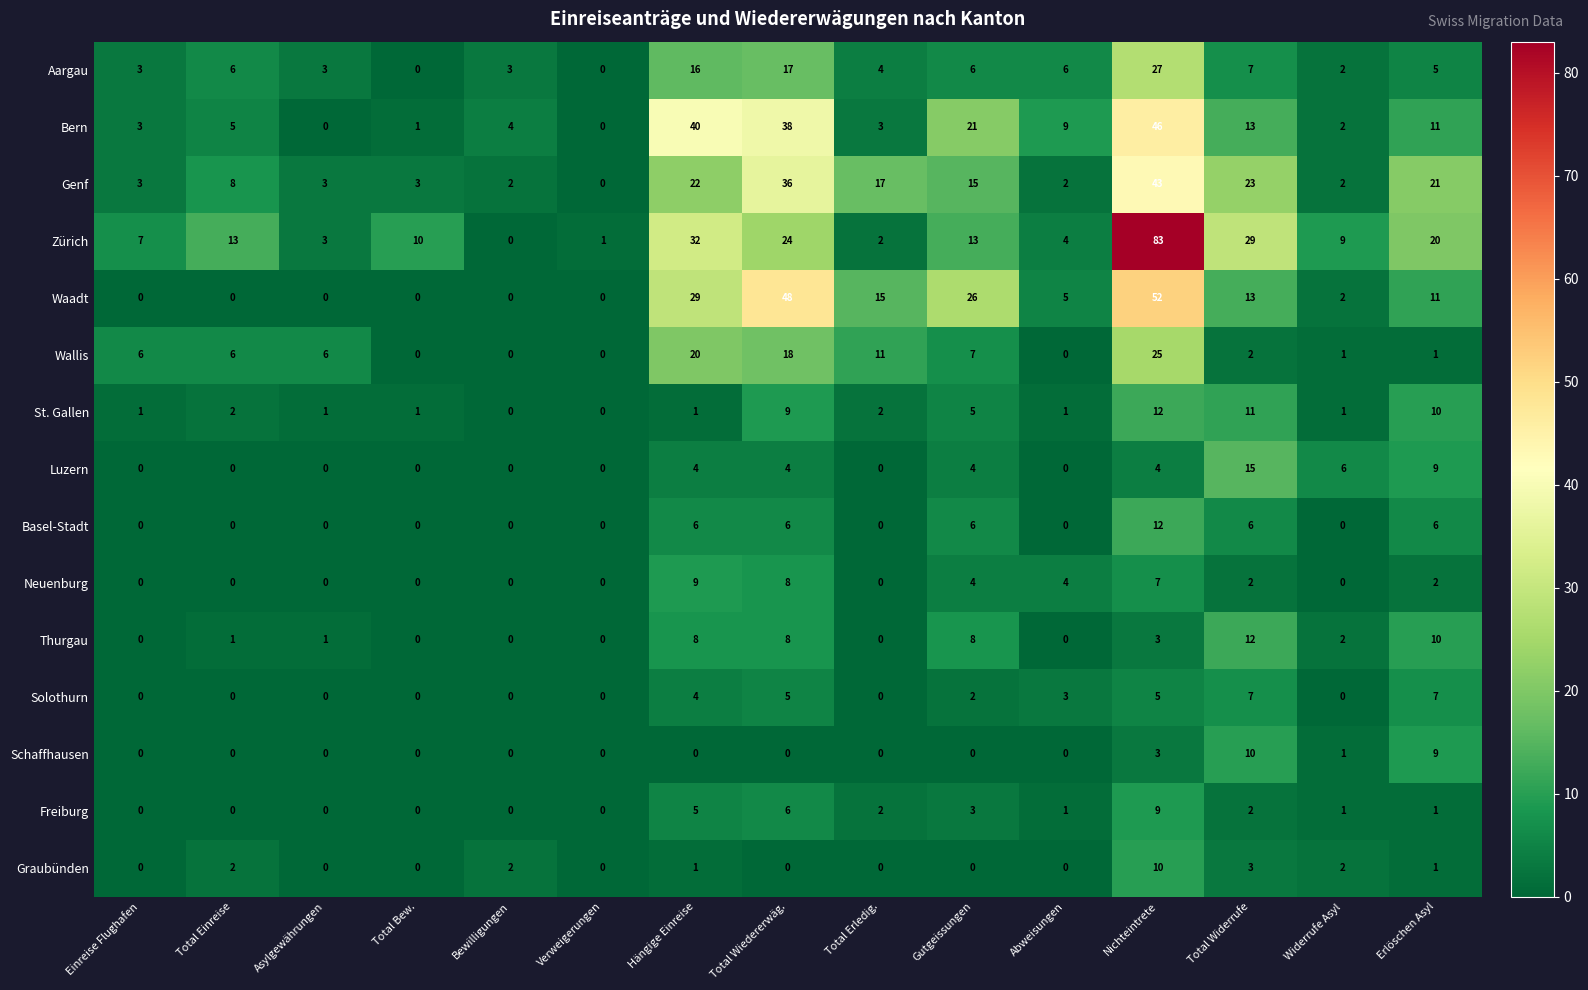

Which series has the largest total across all categories?

Zürich